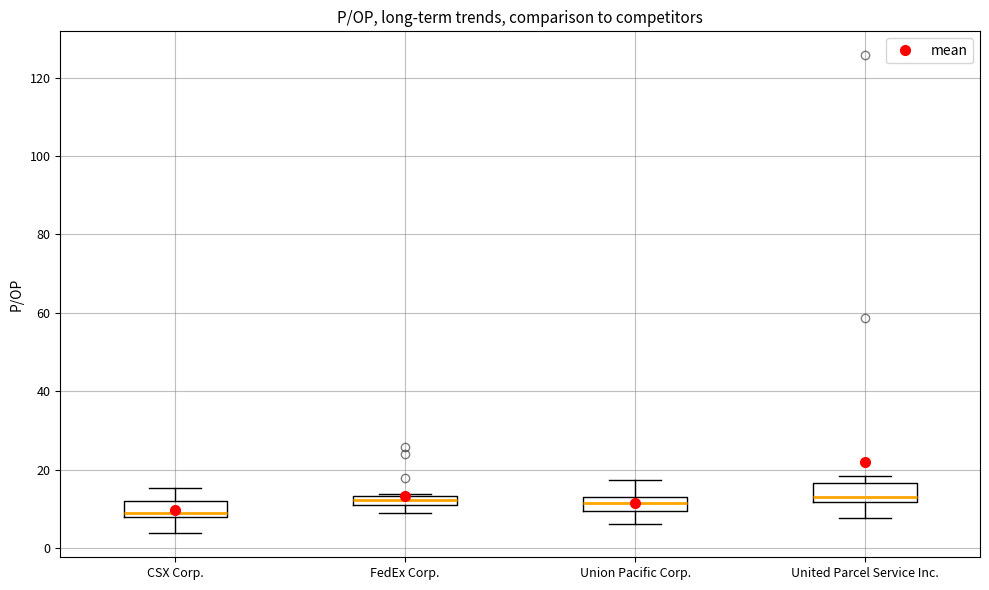

Where is the upper edge of the box for United Parcel Service Inc. on the y-axis? The values are not printed on the chart, so give them approximately, as read against the axis.

16